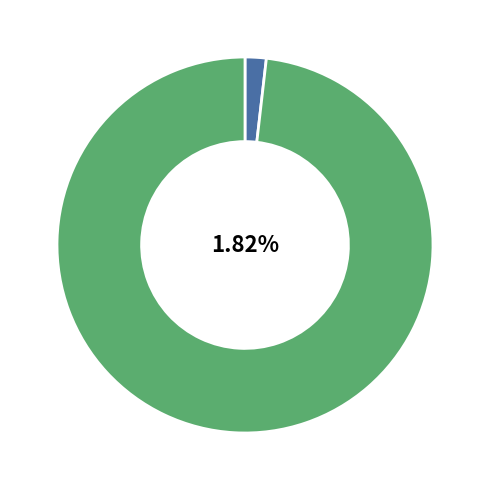

Do Power Plant Operators and Wholesale and Retail Buyers together represent more than half of the pie?

No